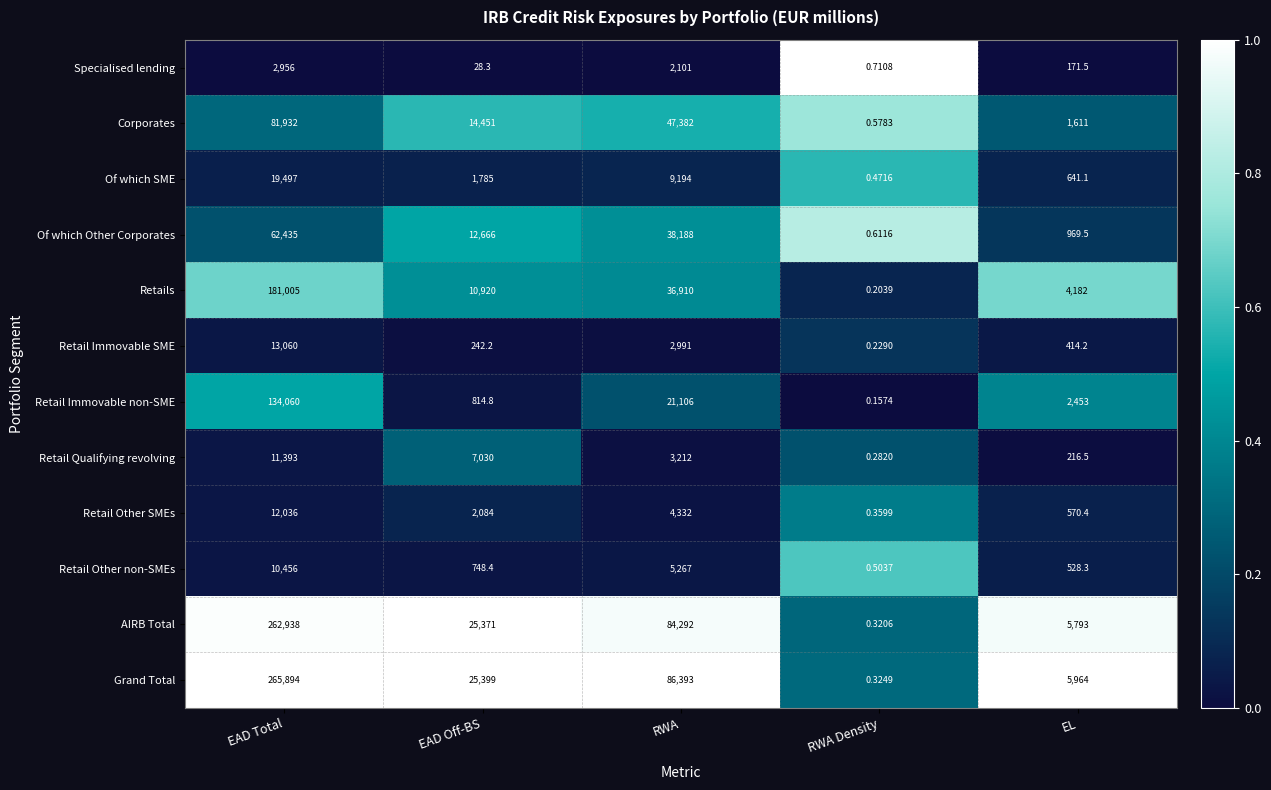

At which label does Retail Other SMEs reach its peak?

EAD Total